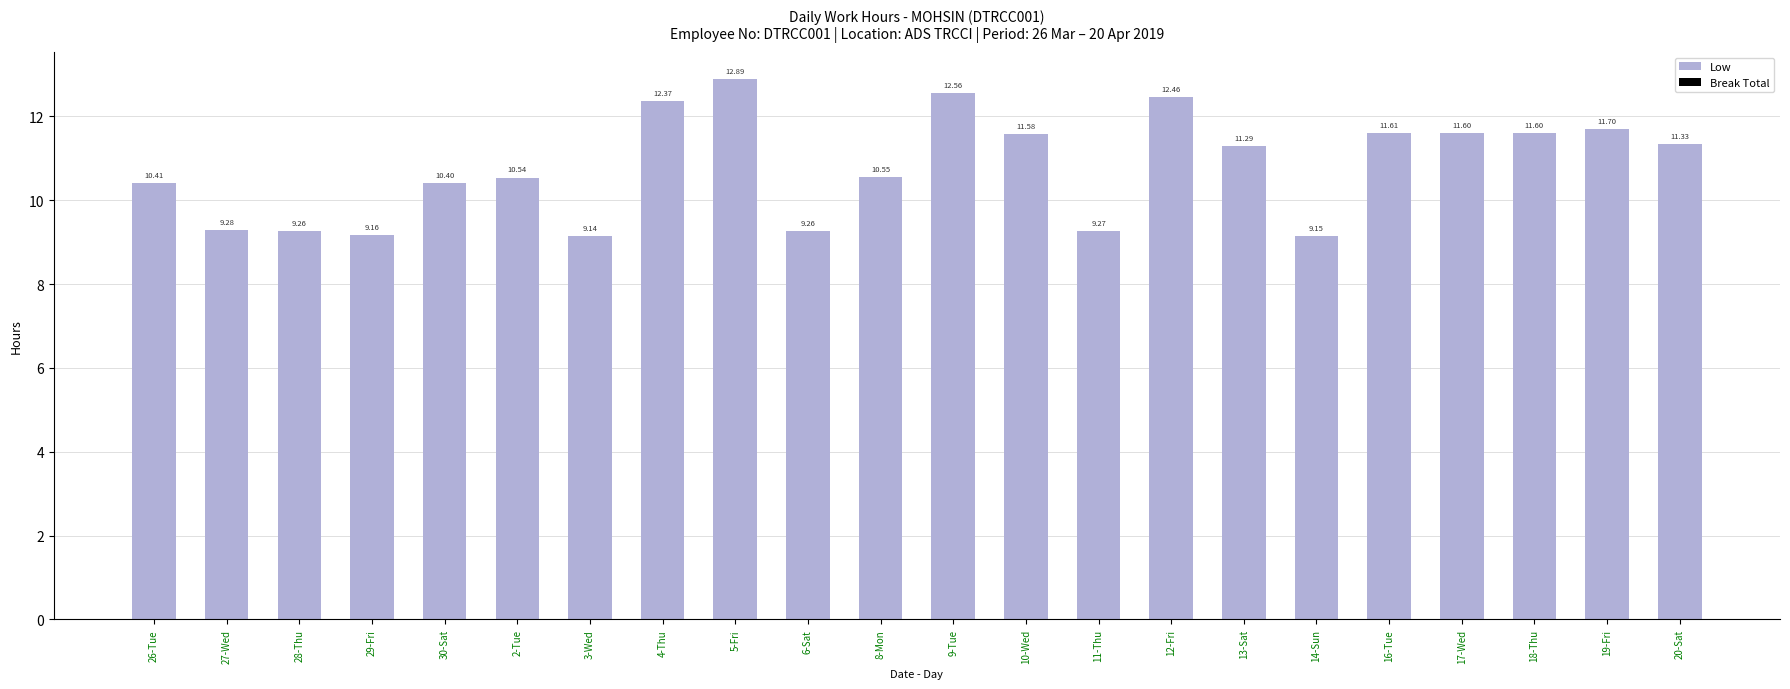

What is the average value?

10.8